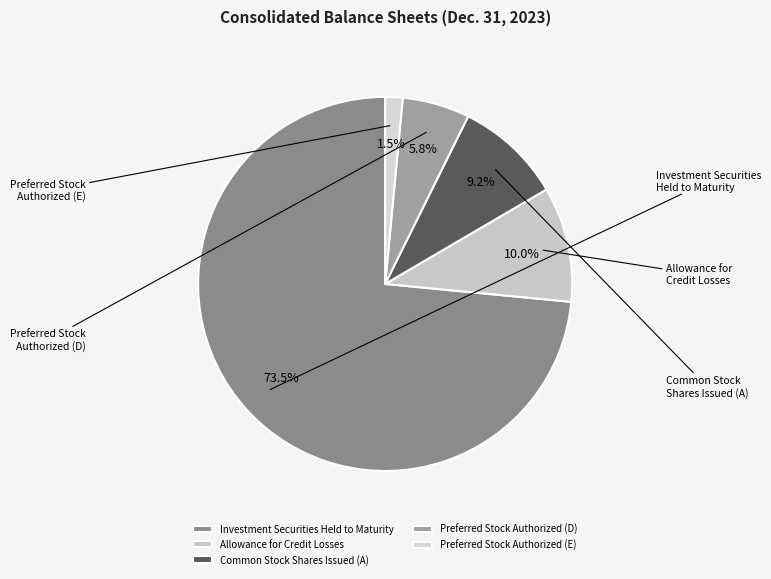

Rank the categories by value from highest to lowest.

Investment Securities Held to Maturity, Allowance for Credit Losses, Common Stock Shares Issued (A), Preferred Stock Authorized (D), Preferred Stock Authorized (E)